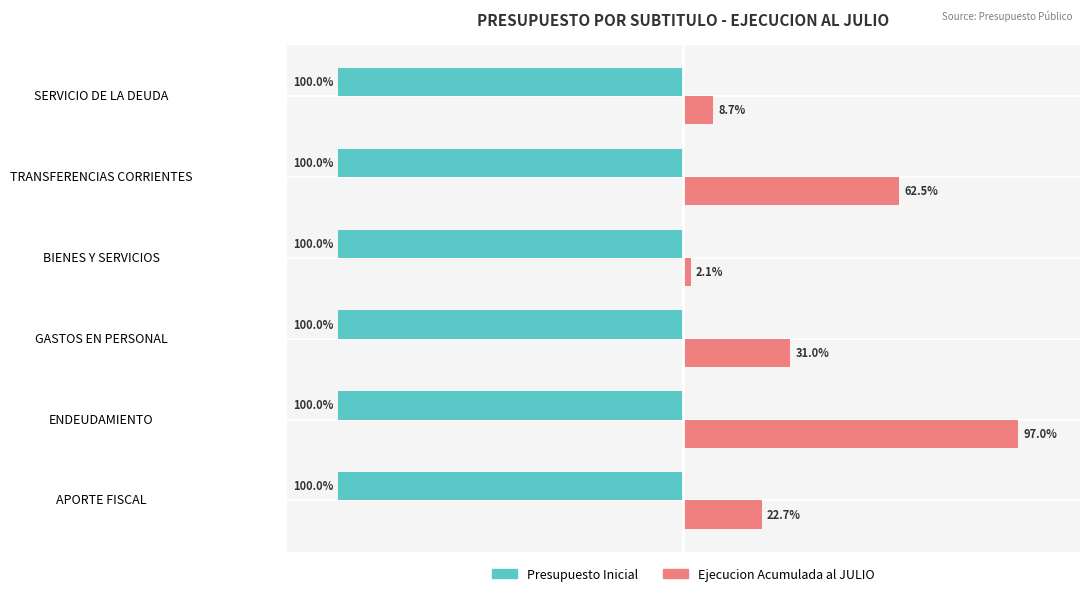

Is the value of Presupuesto Inicial at SERVICIO DE LA DEUDA greater than the value of Ejecucion Acumulada al JULIO at GASTOS EN PERSONAL?

No